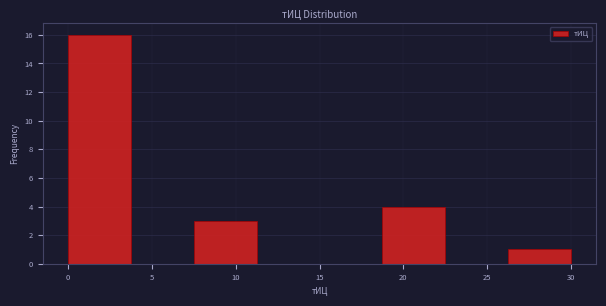

Reading left to right, transcribe this chart: for each bar, give the range it covers on the x-axis and its height. Neither the bar edges nor the heights are printed on the chart, so give them approximately, as read against the axes.

0.00 to 3.75: 16
3.75 to 7.50: 0
7.50 to 11.25: 3
11.25 to 15.00: 0
15.00 to 18.75: 0
18.75 to 22.50: 4
22.50 to 26.25: 0
26.25 to 30.00: 1